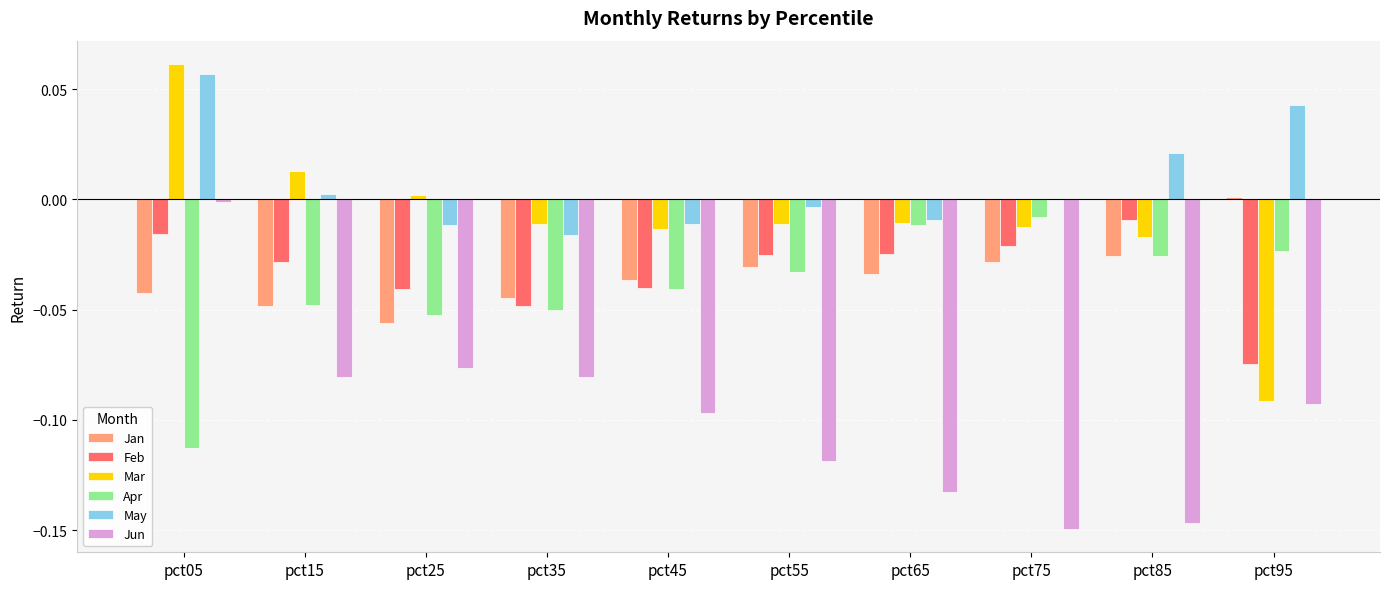

The May series shows 0.0 at pct15. True or false?

True